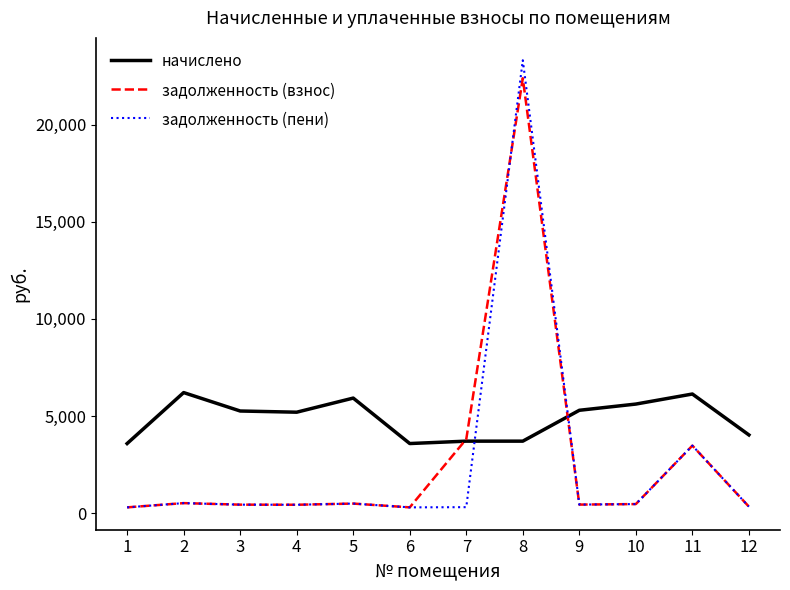

Where is задолженность (взнос) nearest to the value 11339?

7